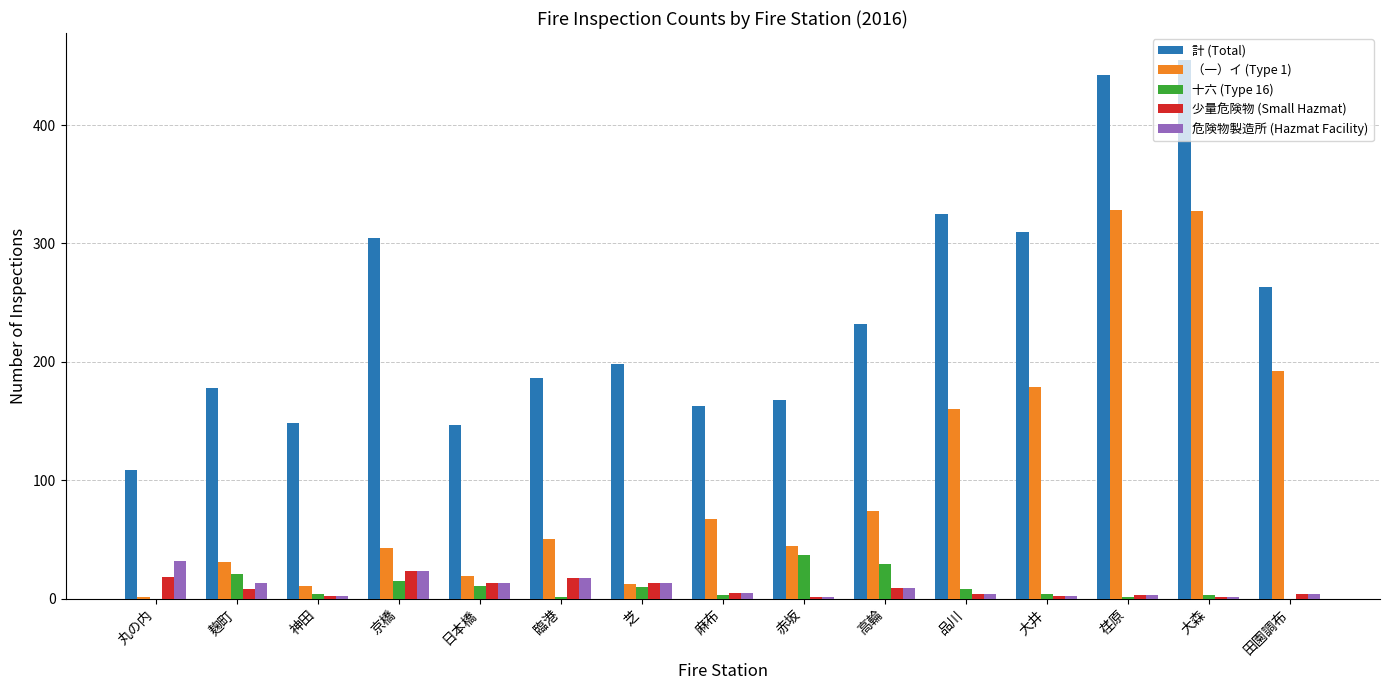

What is the difference between the 少量危険物 (Small Hazmat) values at 麻布 and 芝?

8